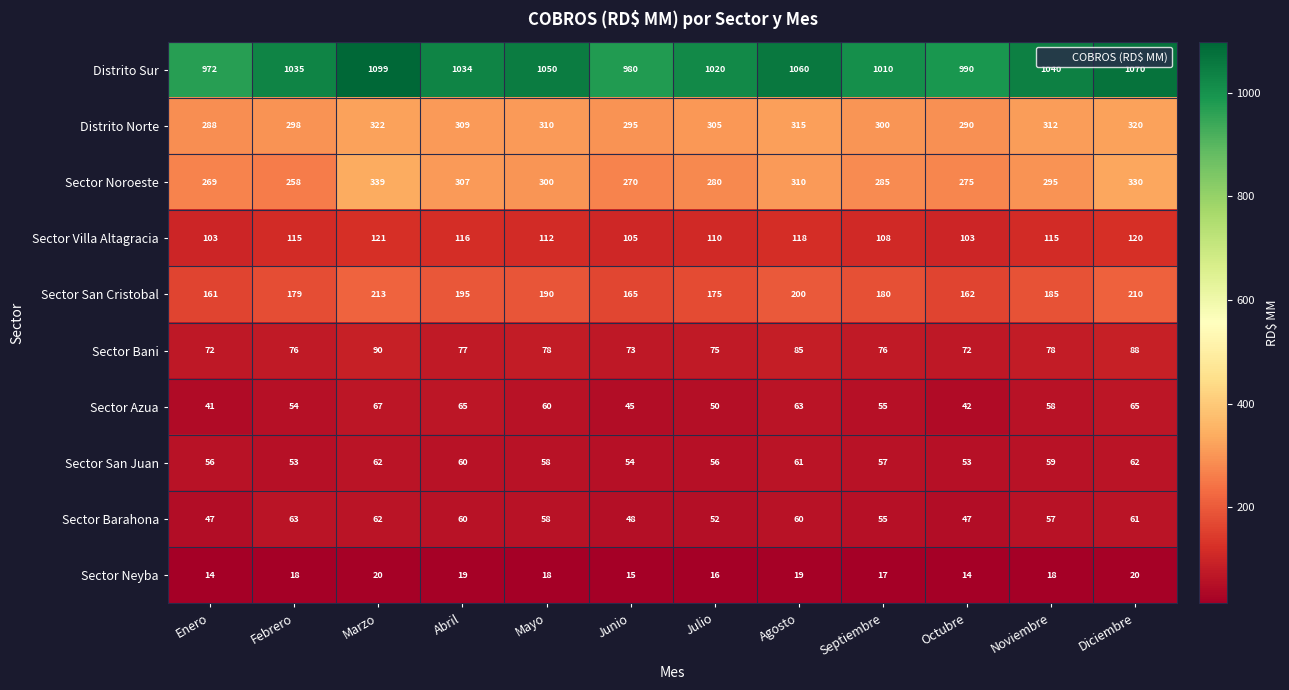

What value does the Sector Bani series have at Junio, to the nearest 10?

70